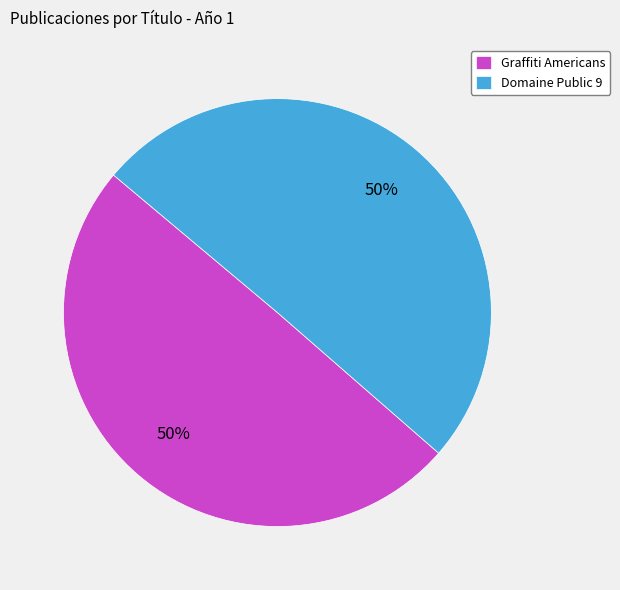

Count the number of slices in the pie.

2